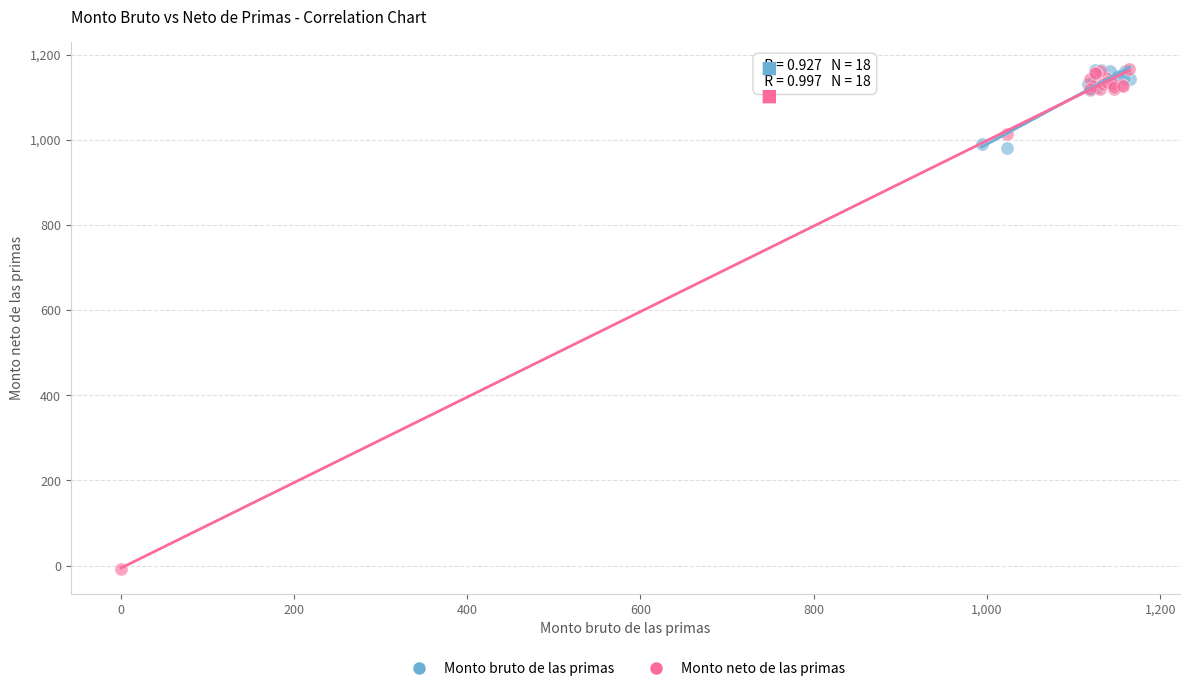

Which series has the largest Y range (max minus min)?

Monto neto de las primas